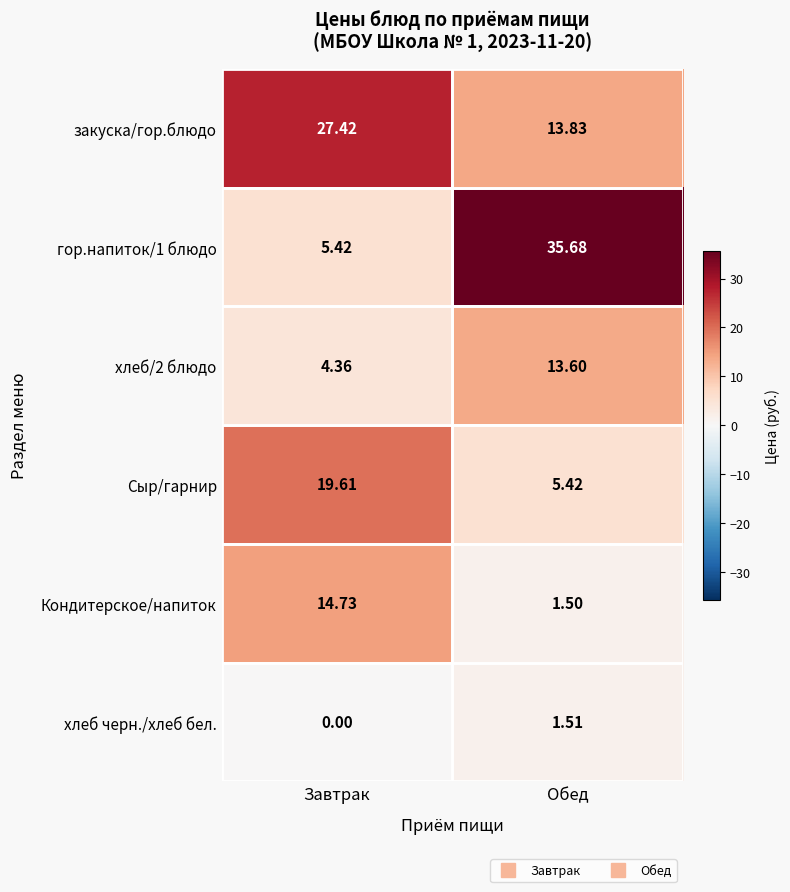

Count the number of data series in this chart.

6